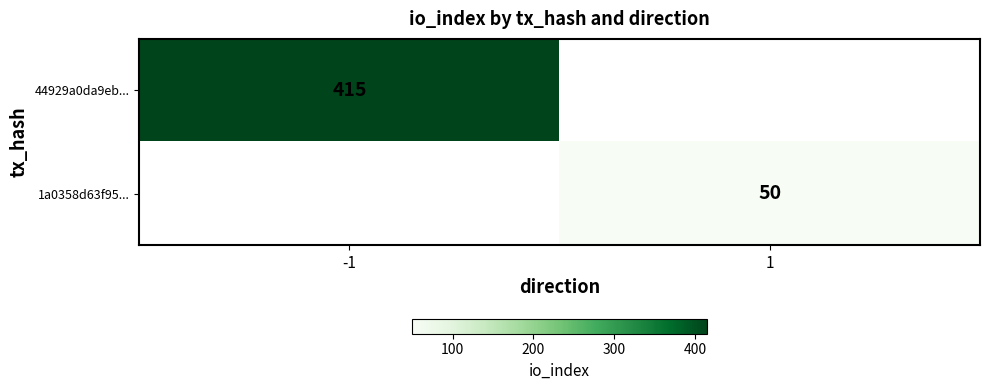

What is the minimum value shown in the chart?

50.0